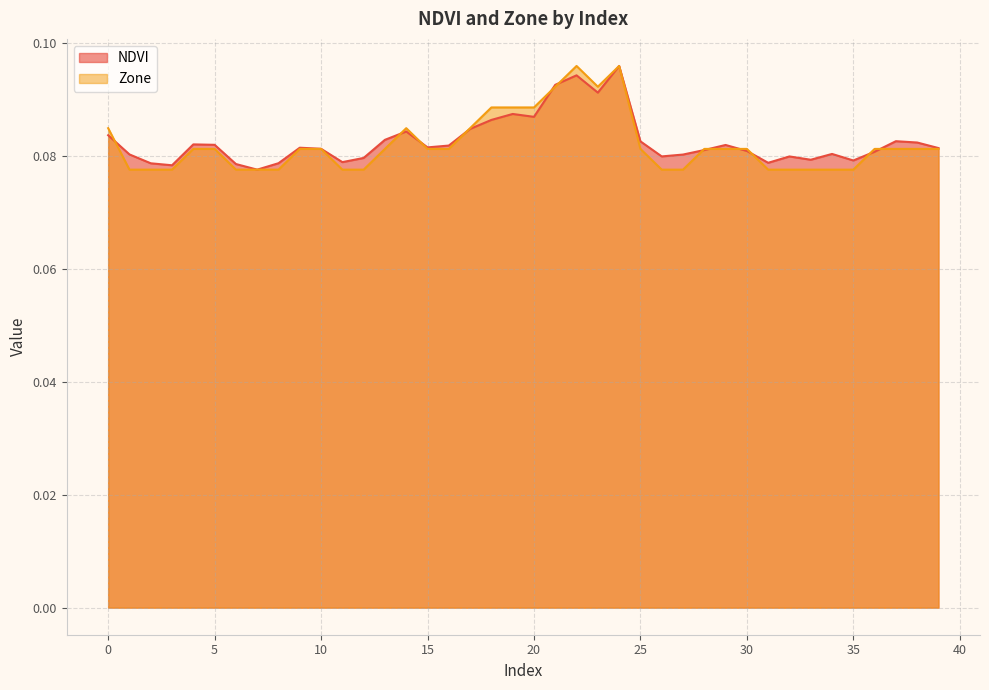

Reading left to right, what are all the values shown in this chart?

NDVI: 0.1	0.1	0.1	0.1	0.1	0.1	0.1	0.1	0.1	0.1	0.1	0.1	0.1	0.1	0.1	0.1	0.1	0.1	0.1	0.1	0.1	0.1	0.1	0.1	0.1	0.1	0.1	0.1	0.1	0.1	0.1	0.1	0.1	0.1	0.1	0.1	0.1	0.1	0.1	0.1
Zone: 0.1	0.1	0.1	0.1	0.1	0.1	0.1	0.1	0.1	0.1	0.1	0.1	0.1	0.1	0.1	0.1	0.1	0.1	0.1	0.1	0.1	0.1	0.1	0.1	0.1	0.1	0.1	0.1	0.1	0.1	0.1	0.1	0.1	0.1	0.1	0.1	0.1	0.1	0.1	0.1